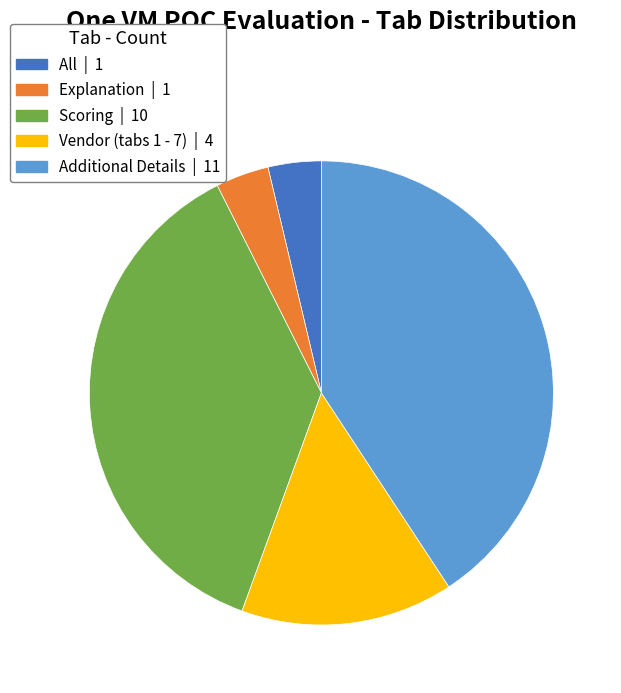

Is there any slice that represents more than half of the pie?

No